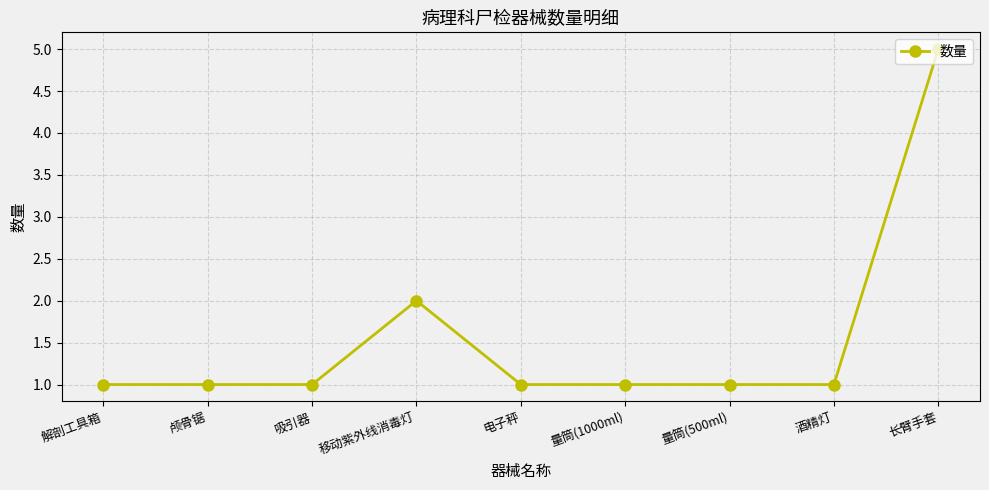

What is the change in value from 颅骨锯 to 长臂手套?

+4